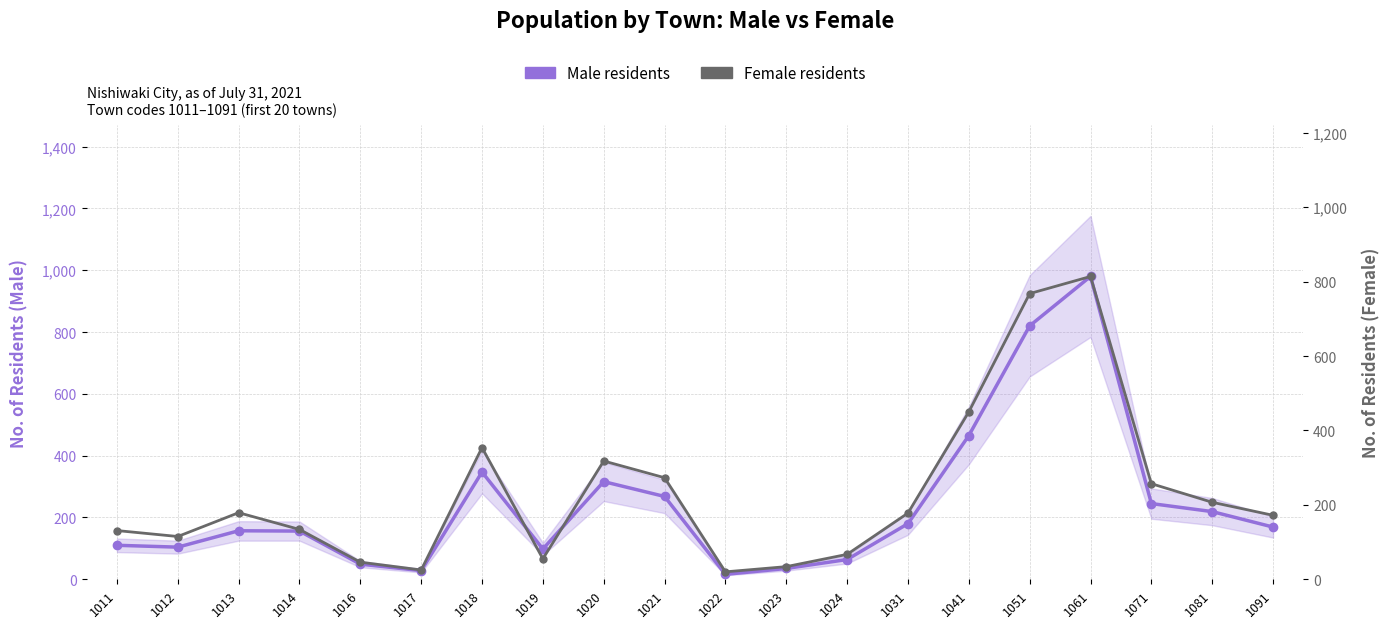

Rank the series by their average value, from lowest to highest.

Female residents, Male residents